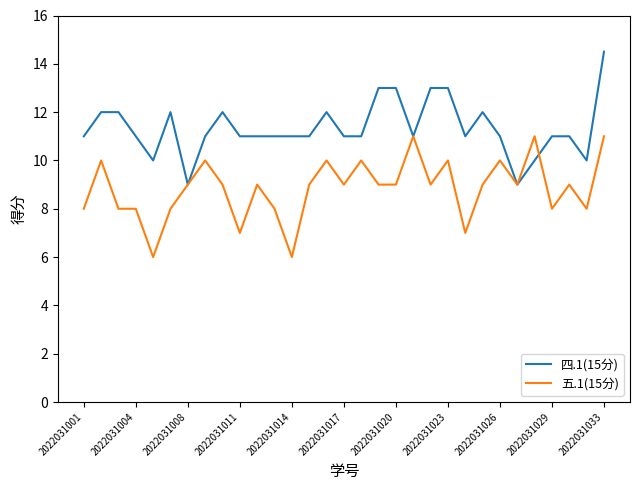

Which series has the largest total across all categories?

四.1(15分)